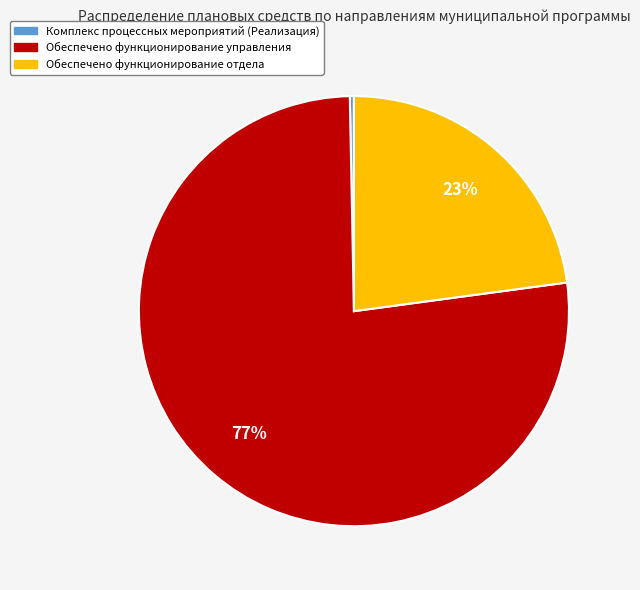

Is the sum of Комплекс процессных мероприятий (Реализация) and Обеспечено функционирование управления greater than half?

Yes